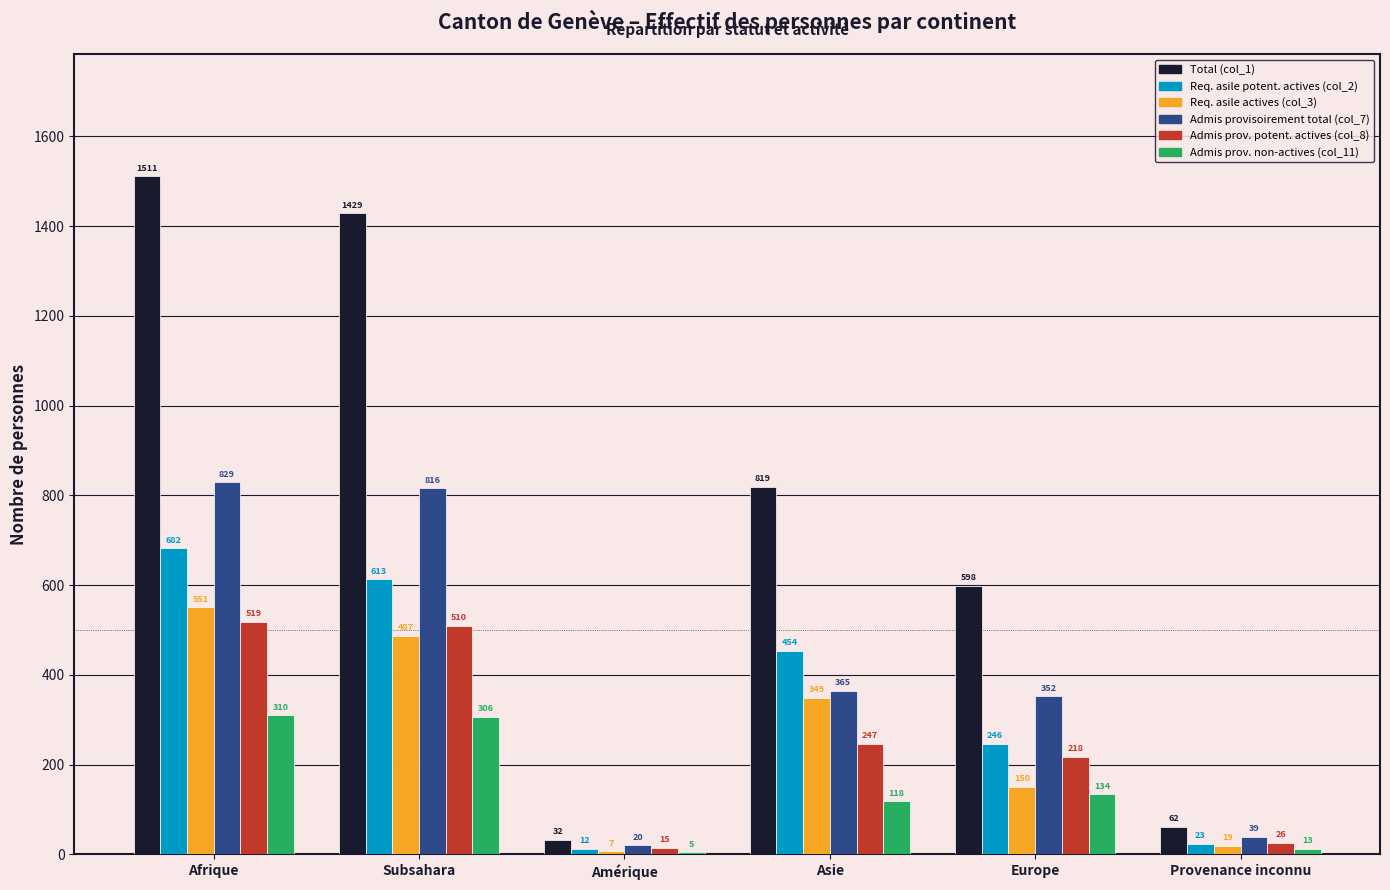

How many series are shown in this chart?

6